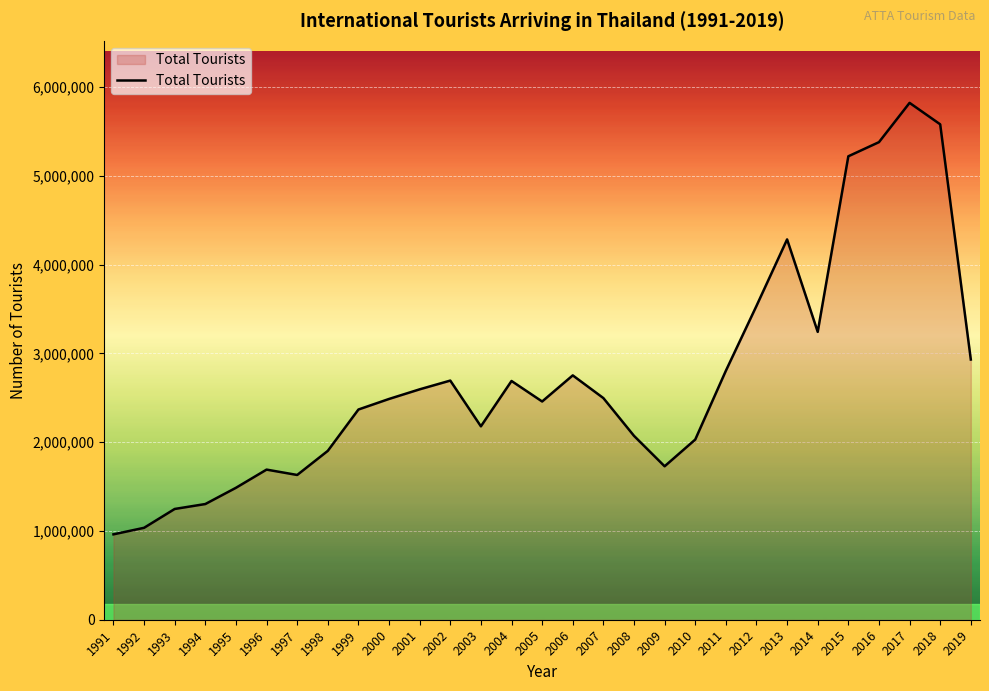

What is the smallest value displayed?

961505